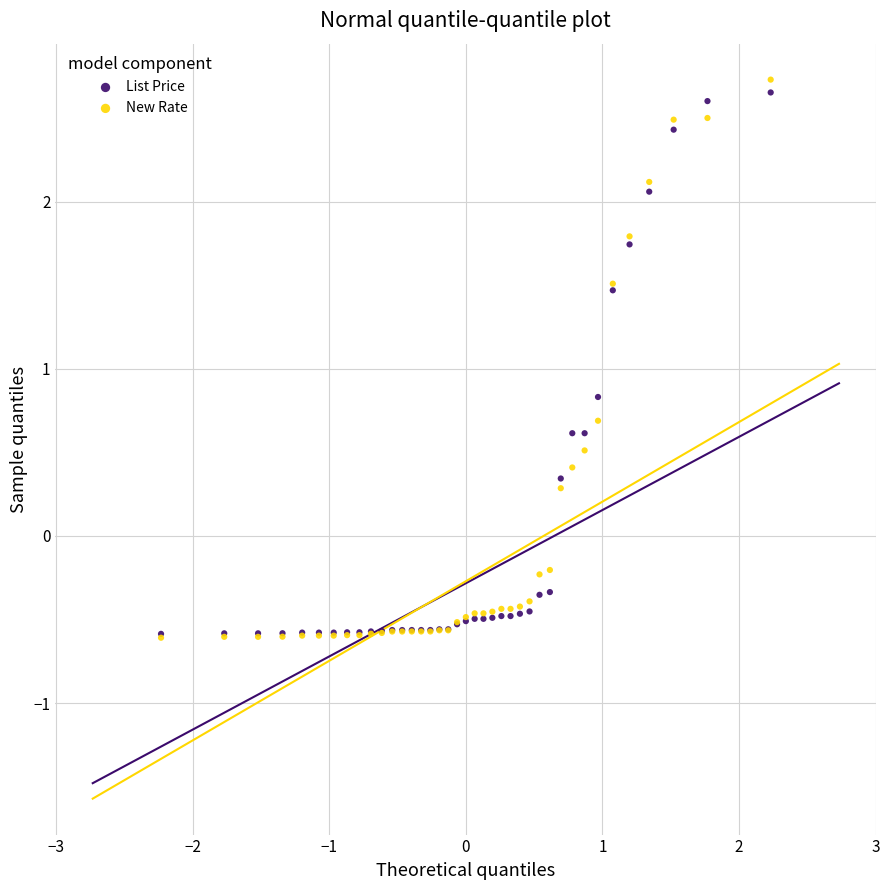

Which series contains the highest Y value?

New Rate